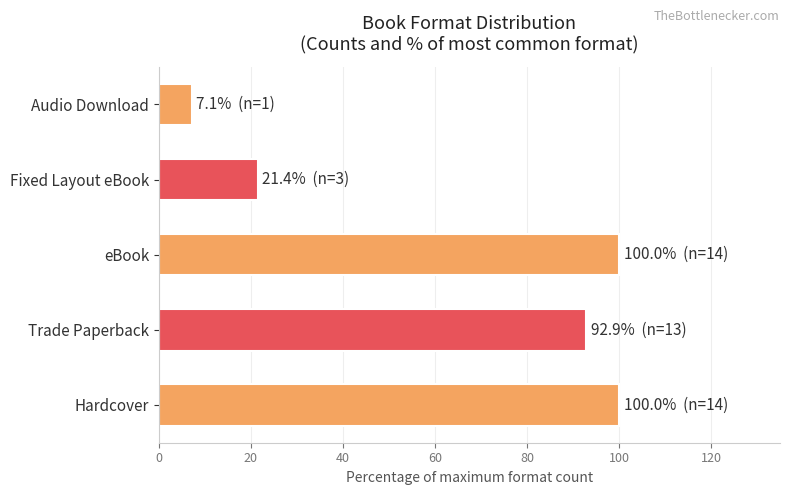

True or false: the data shows 100.0 at Hardcover.

True